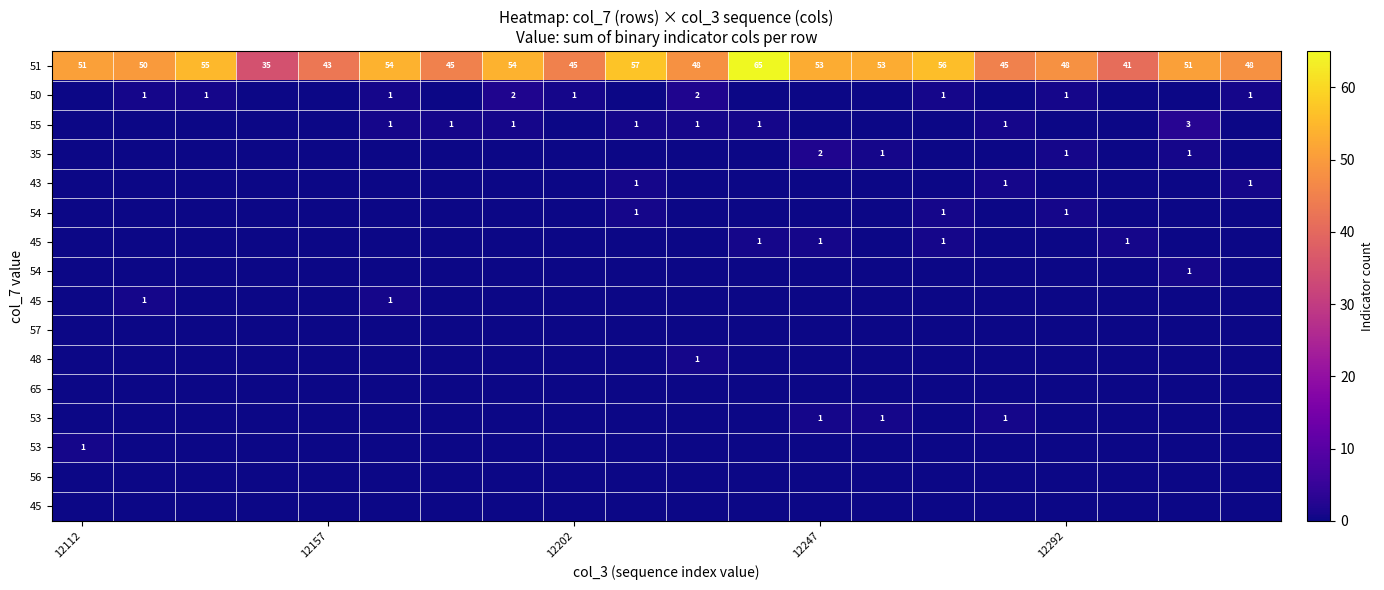

What is the maximum value shown in the chart?

65